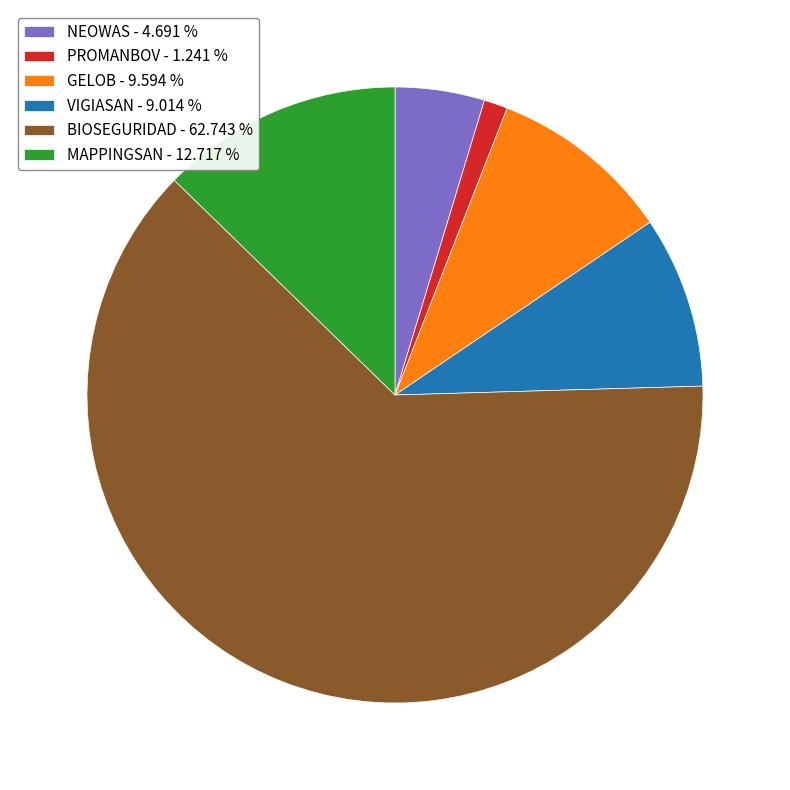

The MAPPINGSAN slice represents 13% of the pie. True or false?

True